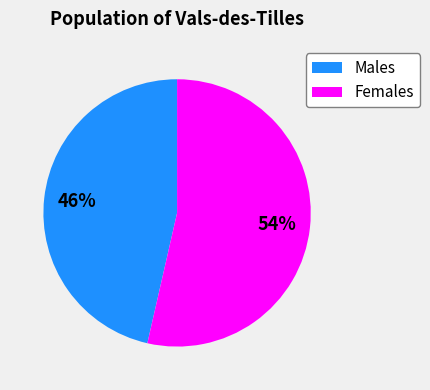

What is the ratio of the value at Females to the value at Males?

1.2